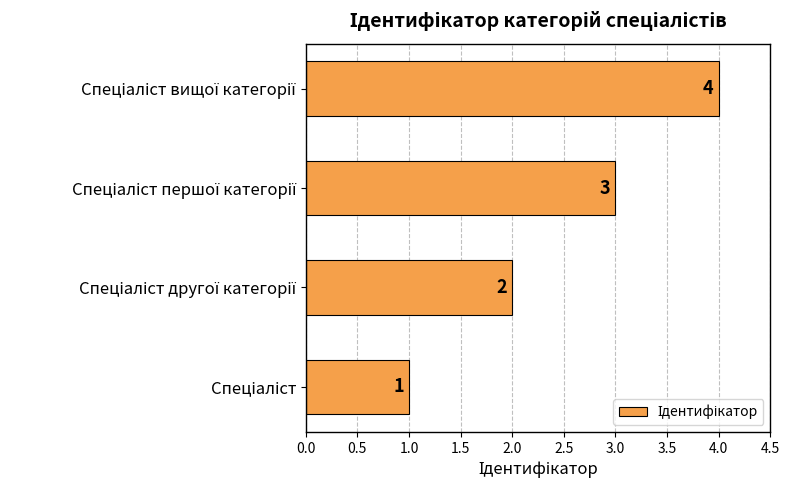

How many values are between 2 and 4?

3